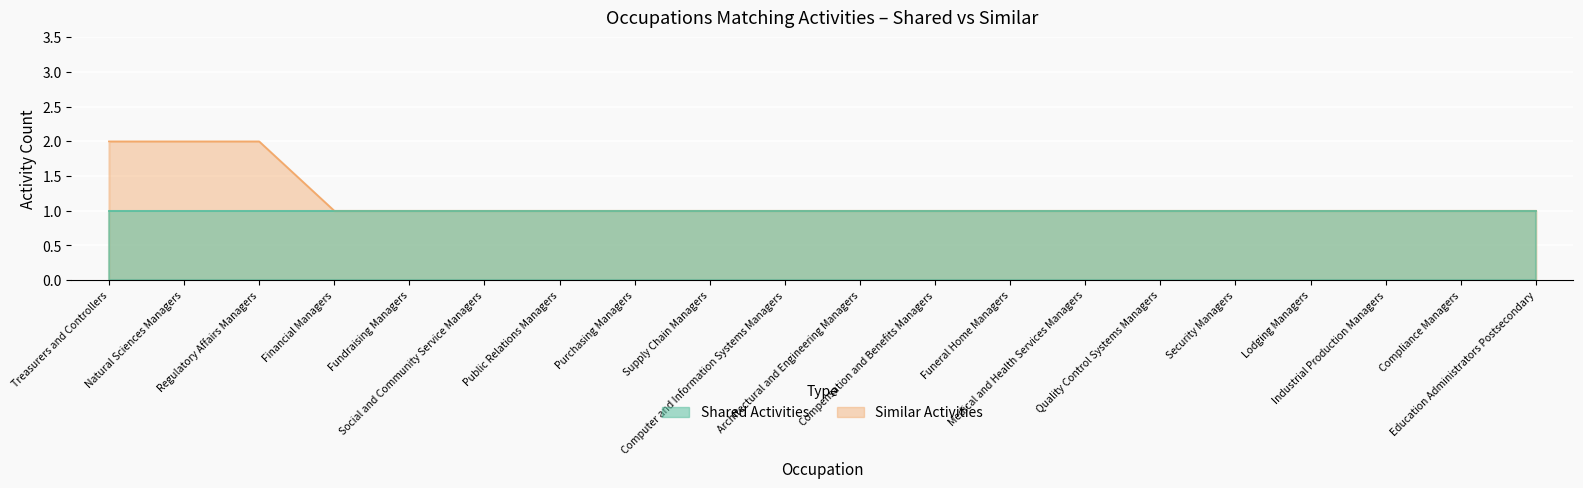

The chart shows a value of 1 at Social and Community Service Managers. True or false?

True